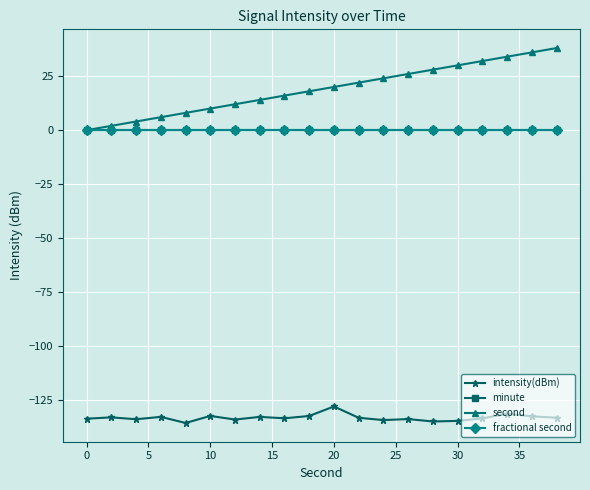

True or false: second and minute intersect in this chart.

False